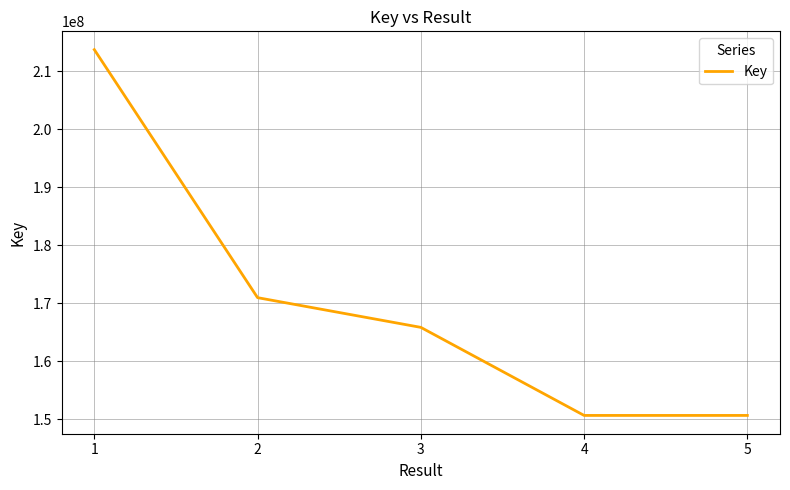

What is the smallest value displayed?

150616634